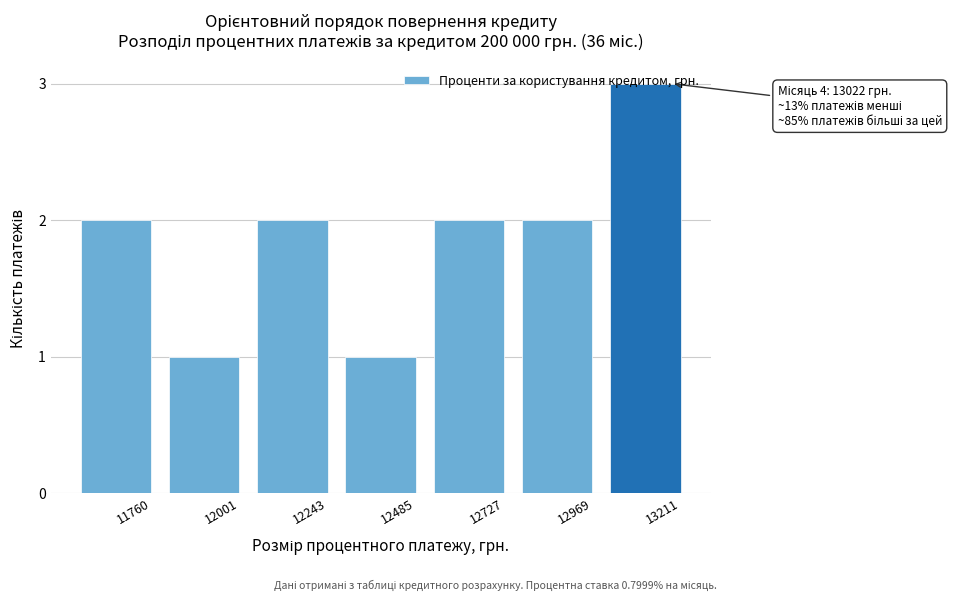

What is the change in value from 12001 to 13211?

+2